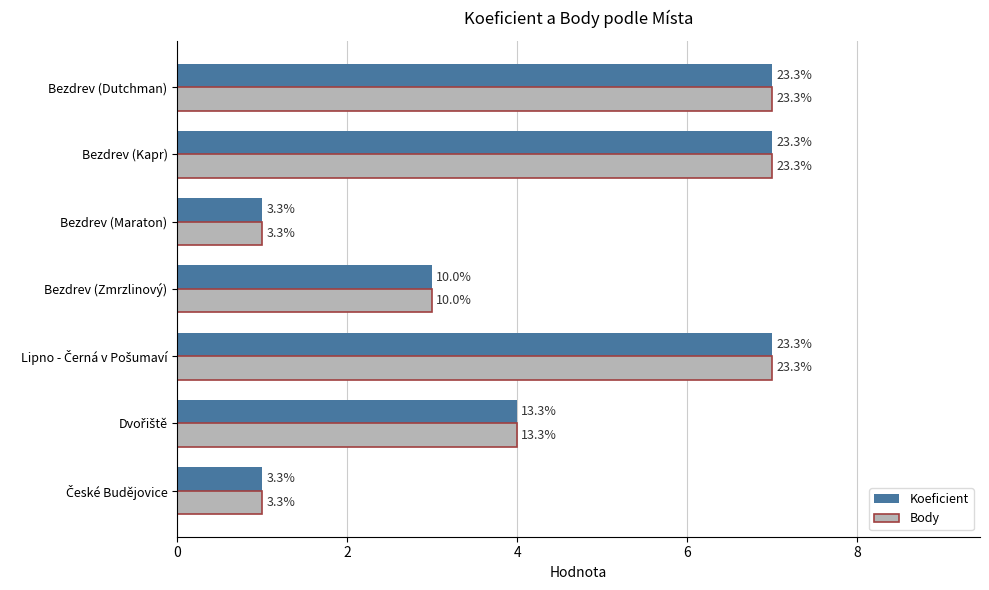

What are all the series names shown in the legend?

Koeficient, Body